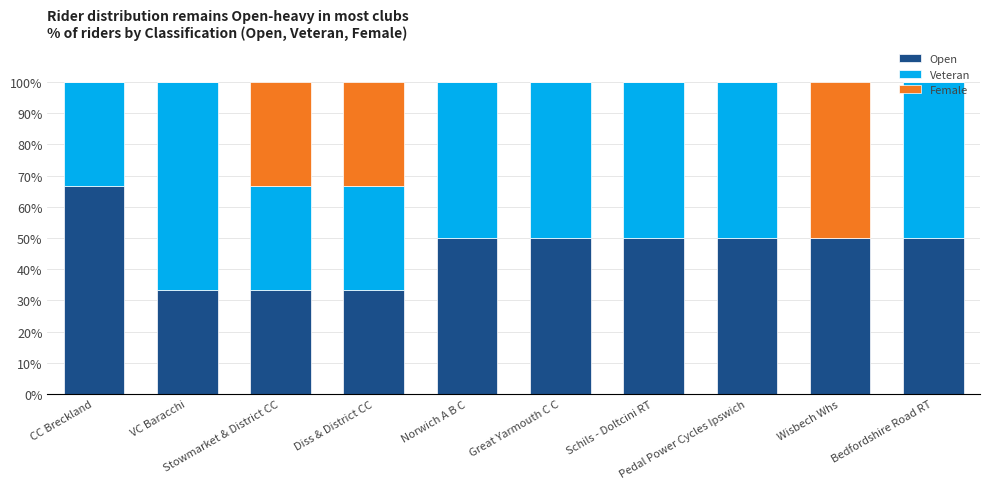

Is it true that Open equals 74.5 at Norwich A B C?

False